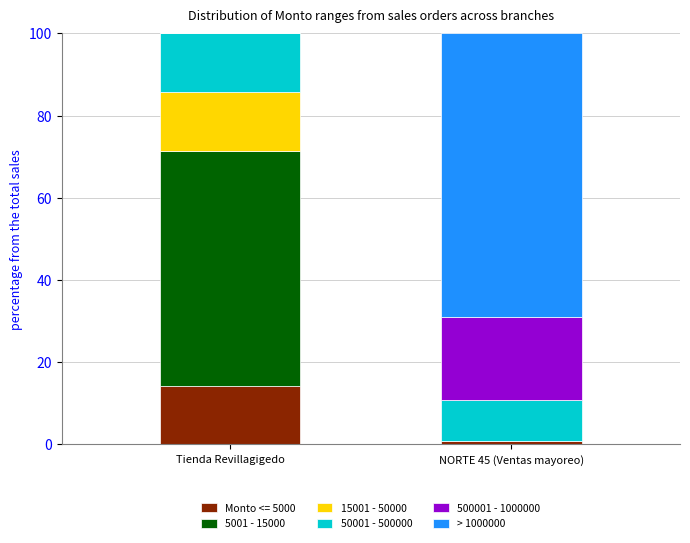

Are the bars grouped side by side (vs. stacked)?

No